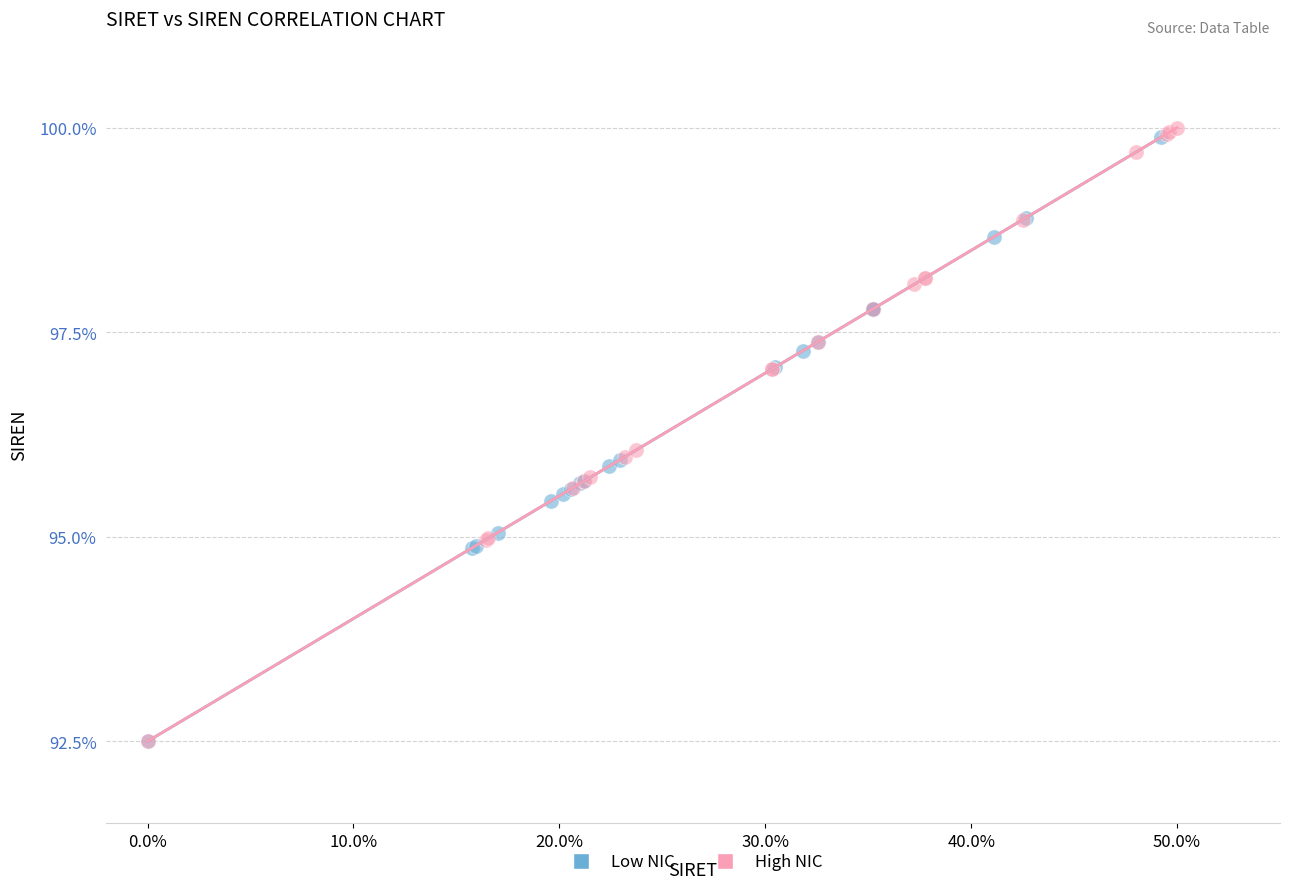

Which series has the widest spread of Y values?

High NIC